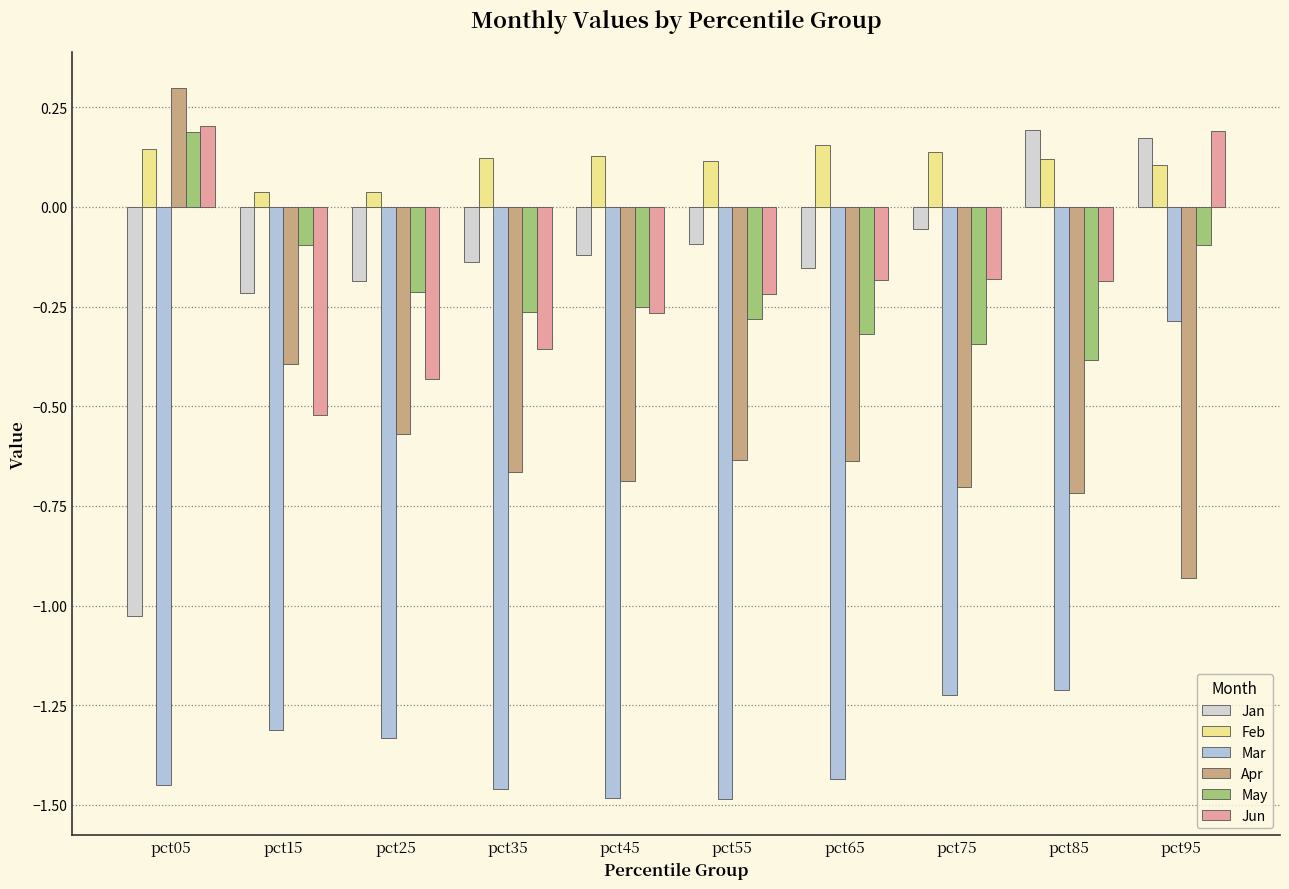

What is the sum of all Mar values?

-12.7